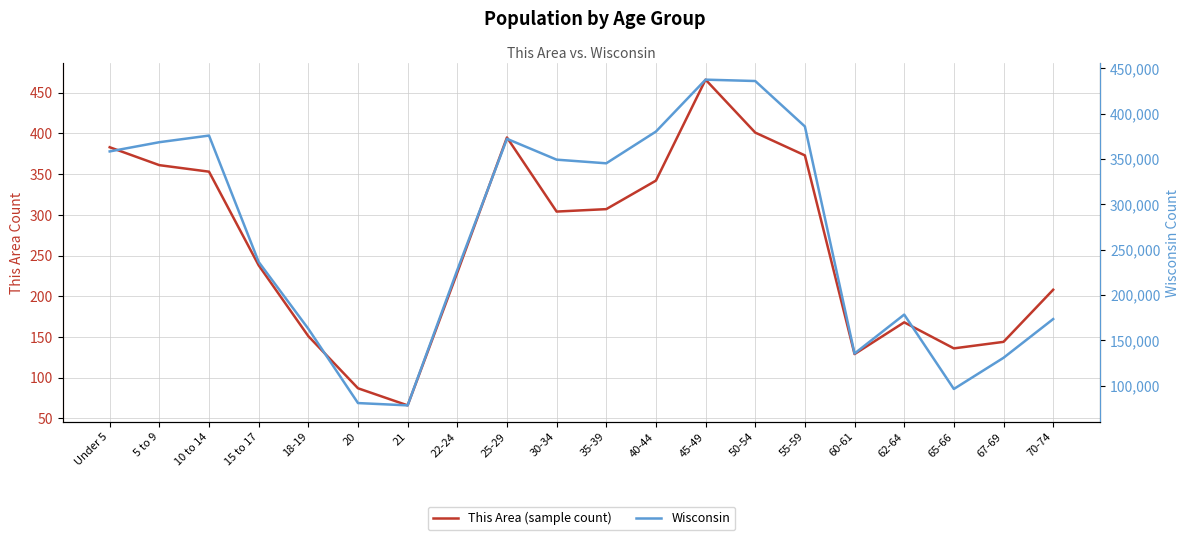

Where does the Wisconsin series first go above 345328?

Under 5